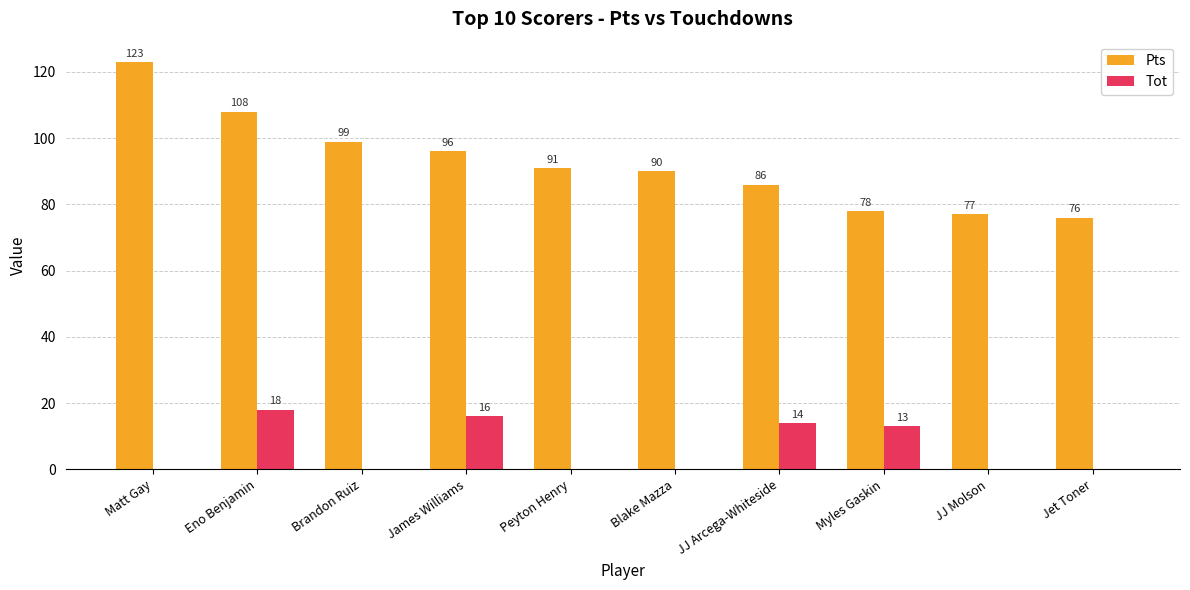

At which category is the sum across all series the highest?

Eno Benjamin